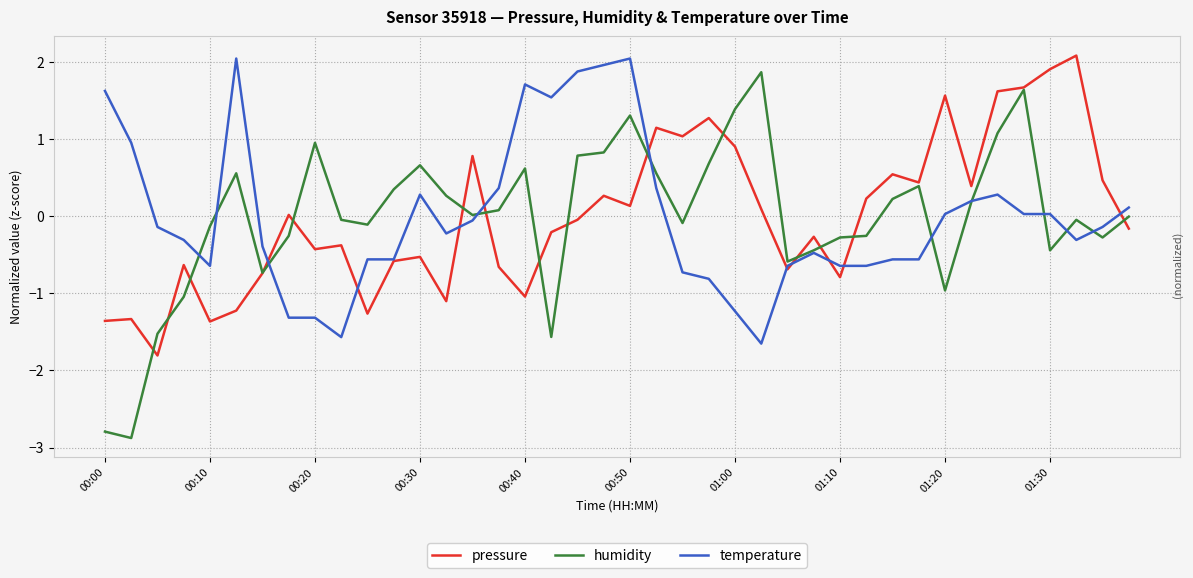

What is the maximum value for humidity?

1.9